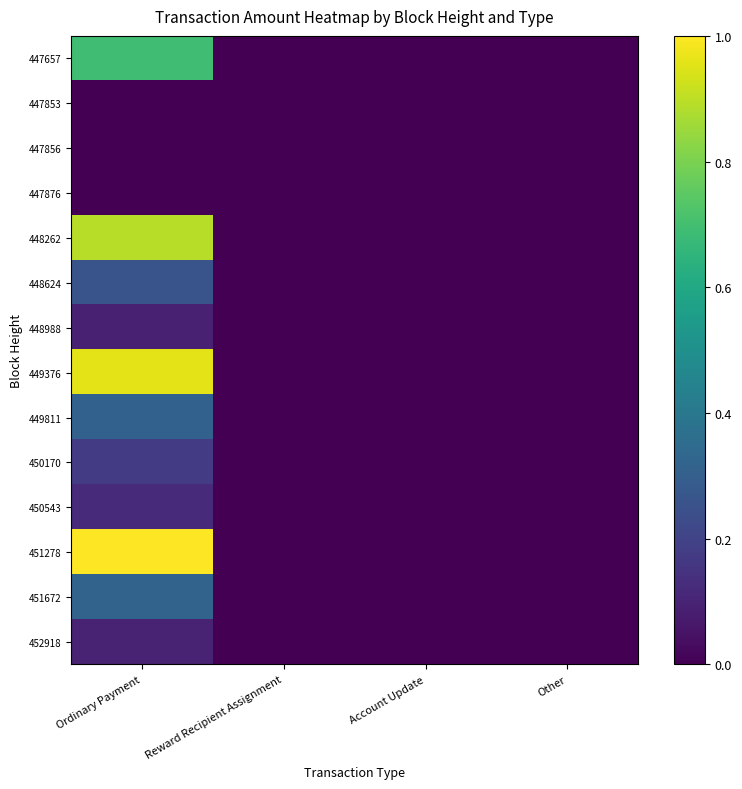

At how many categories does at least one series exceed 0?

1